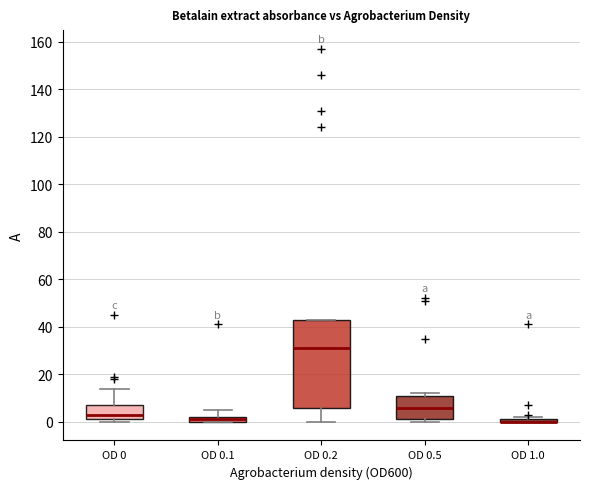

Where does the median line of the box for OD 0.2 sit on the y-axis? The values are not printed on the chart, so give them approximately, as read against the axis.

32